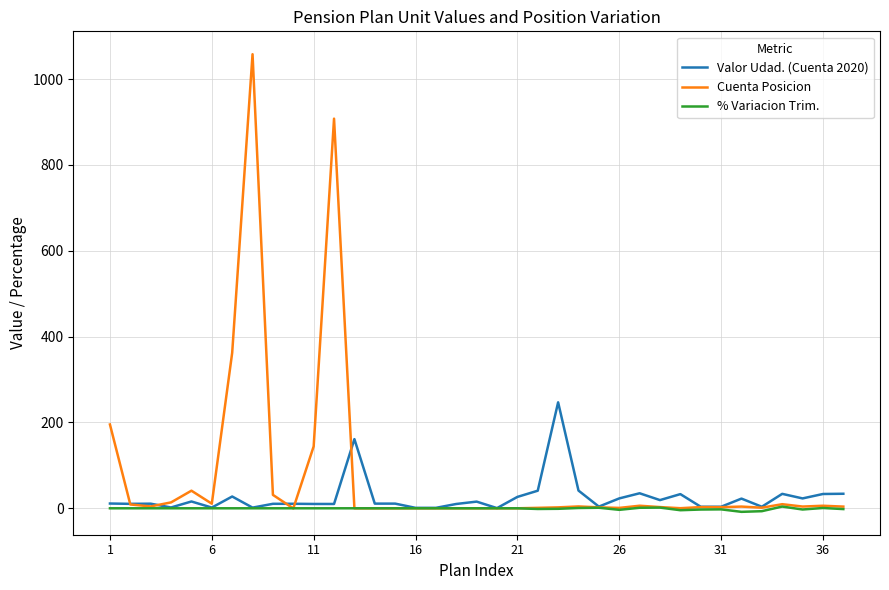

Which series has the largest total across all categories?

Cuenta Posicion